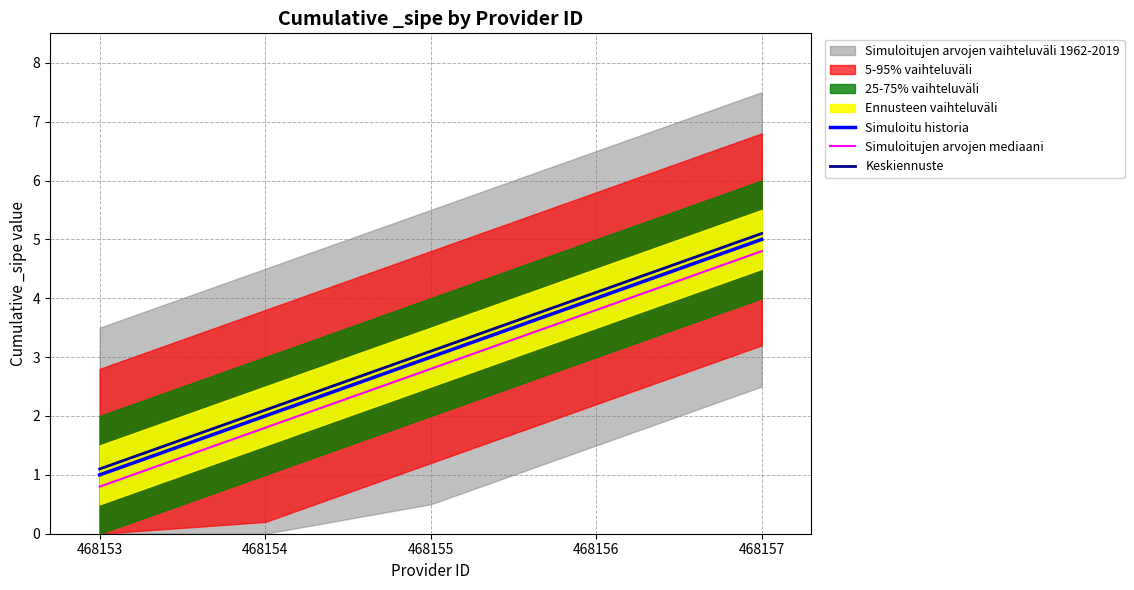

Does the chart have visible grid lines?

Yes